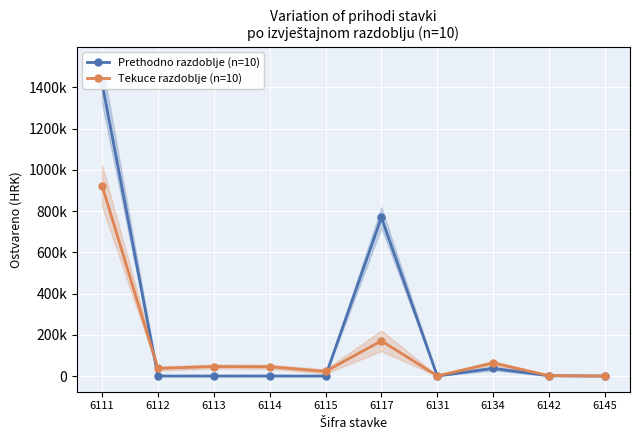

What is the average value of the Prethodno razdoblje (n=10) series?

222881.8